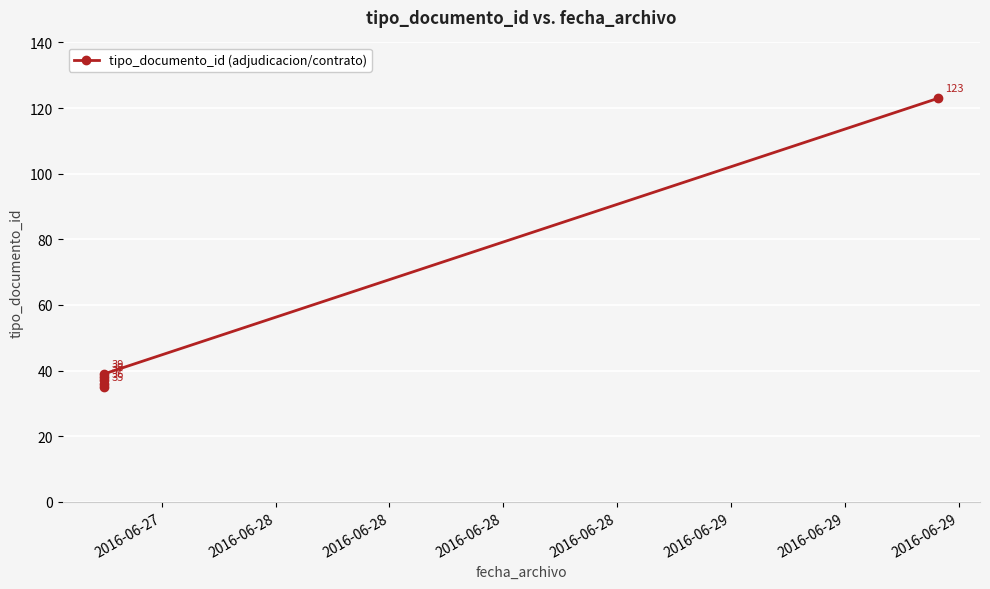

True or false: the data has more than 1 interior local peaks.

False